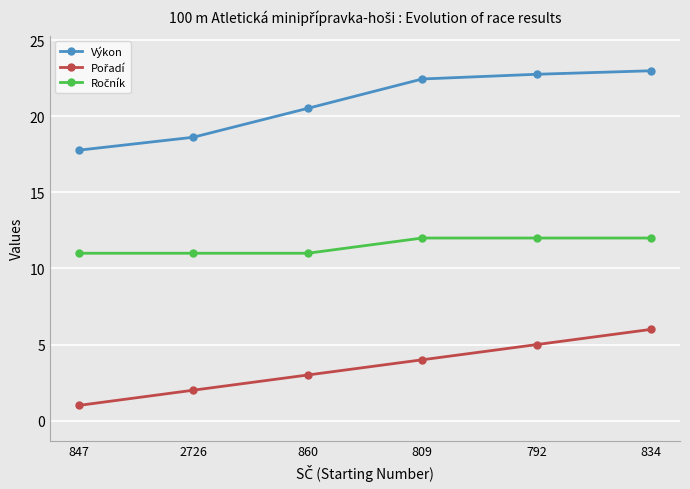

What is the difference between the second highest and second lowest values in the Výkon series?

4.1